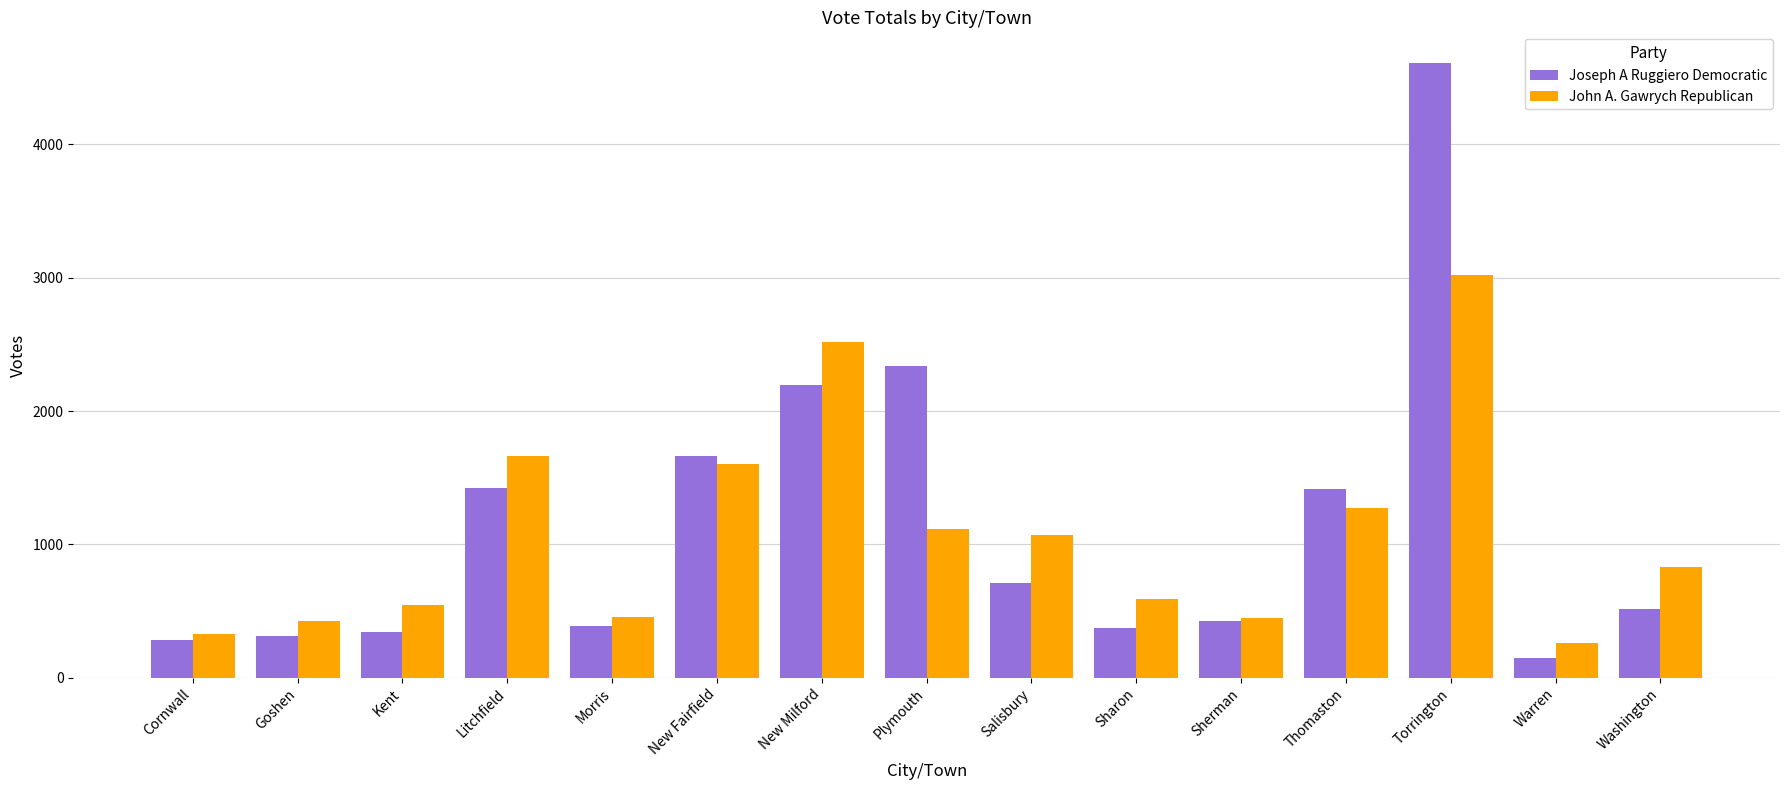

The value of Joseph A Ruggiero Democratic at Cornwall is 486. True or false?

False